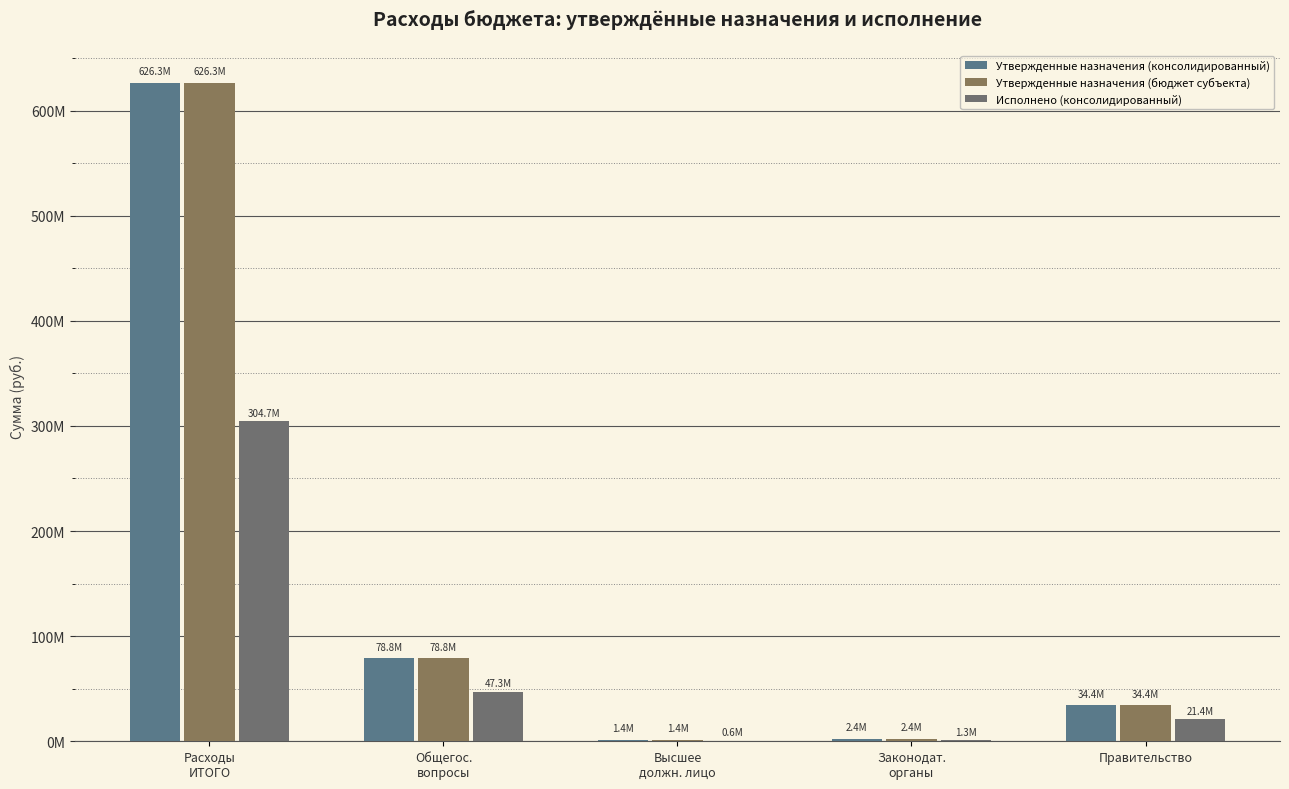

Are the bars grouped side by side (vs. stacked)?

Yes